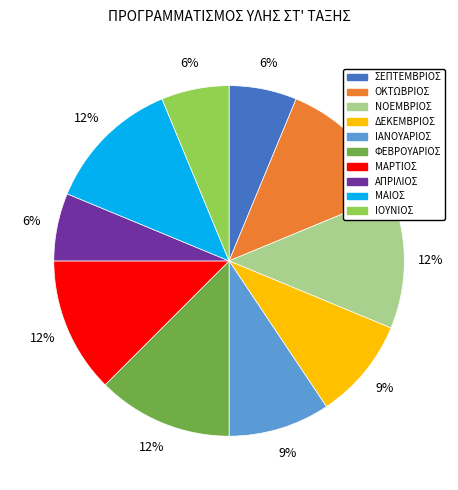

To the nearest percent, what percentage of the pie is ΣΕΠΤΕΜΒΡΙΟΣ?

6%